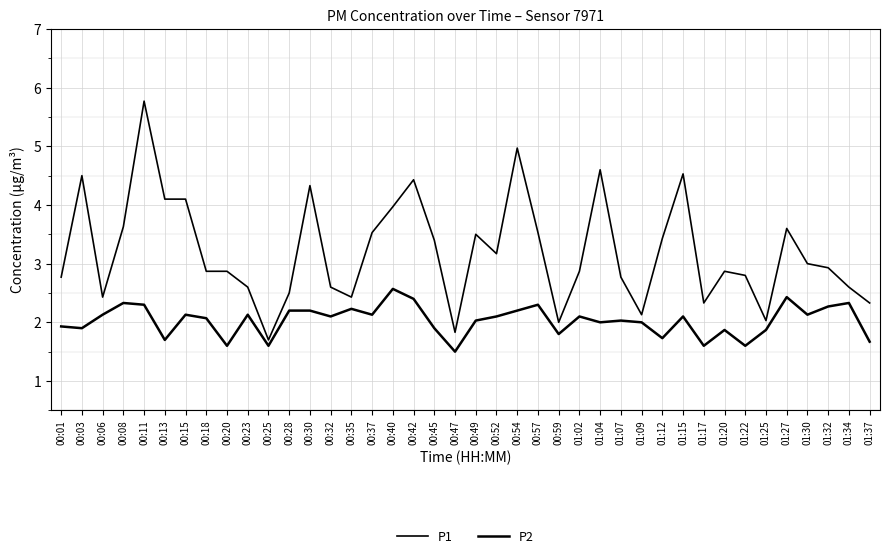

True or false: P1 and P2 cross at least once.

False